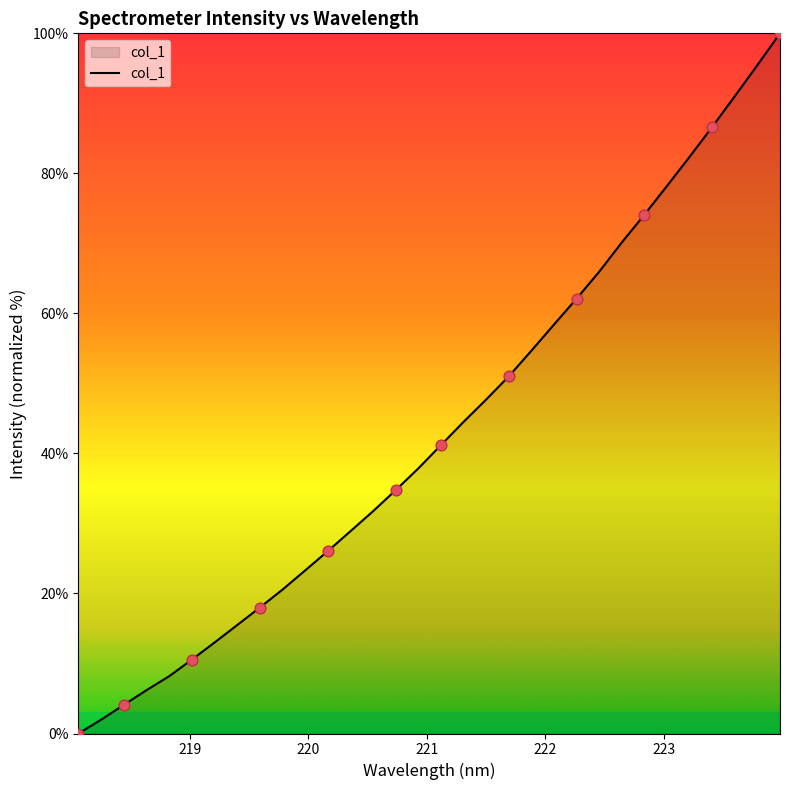

What is the maximum value shown in the chart?

100.0